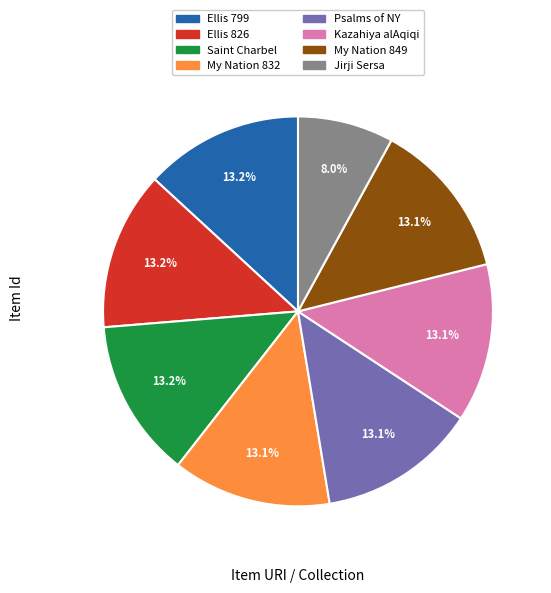

What portion of the pie excludes Ellis 799?

86.8%